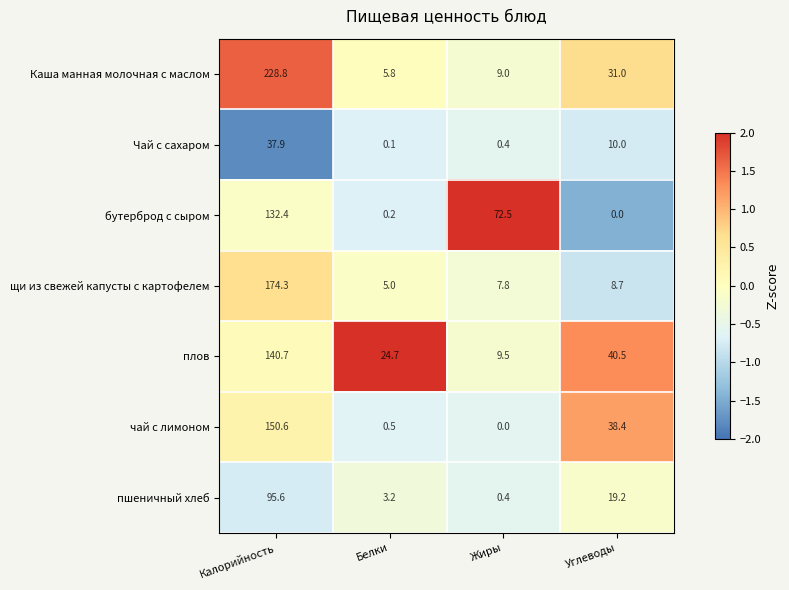

At which label is пшеничный хлеб closest to 48?

Углеводы